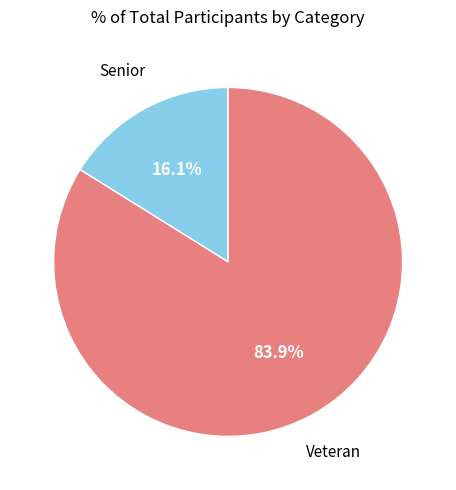

Is it true that Senior is 16% of the pie?

True